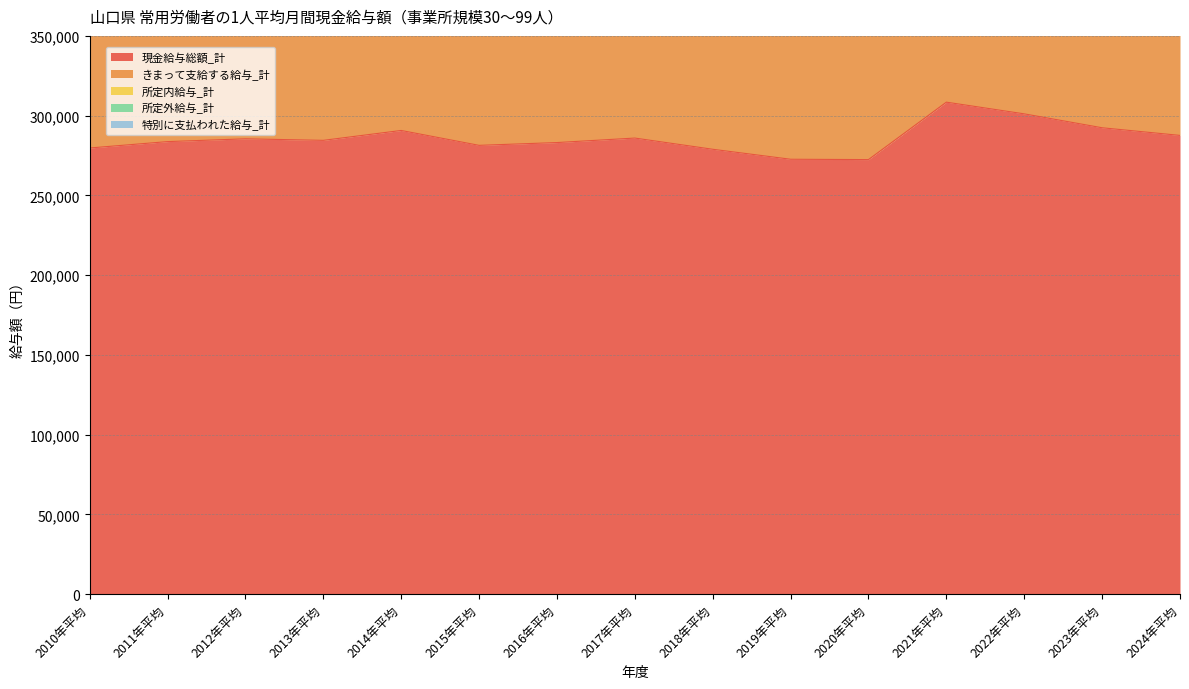

True or false: 所定内給与_計 and きまって支給する給与_計 intersect in this chart.

False